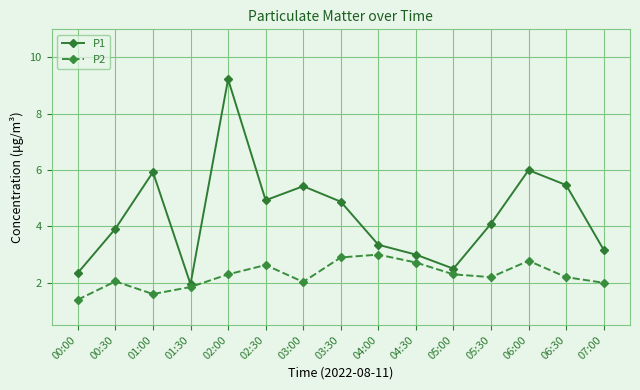

List the series in order of their overall mean, lowest first.

P2, P1